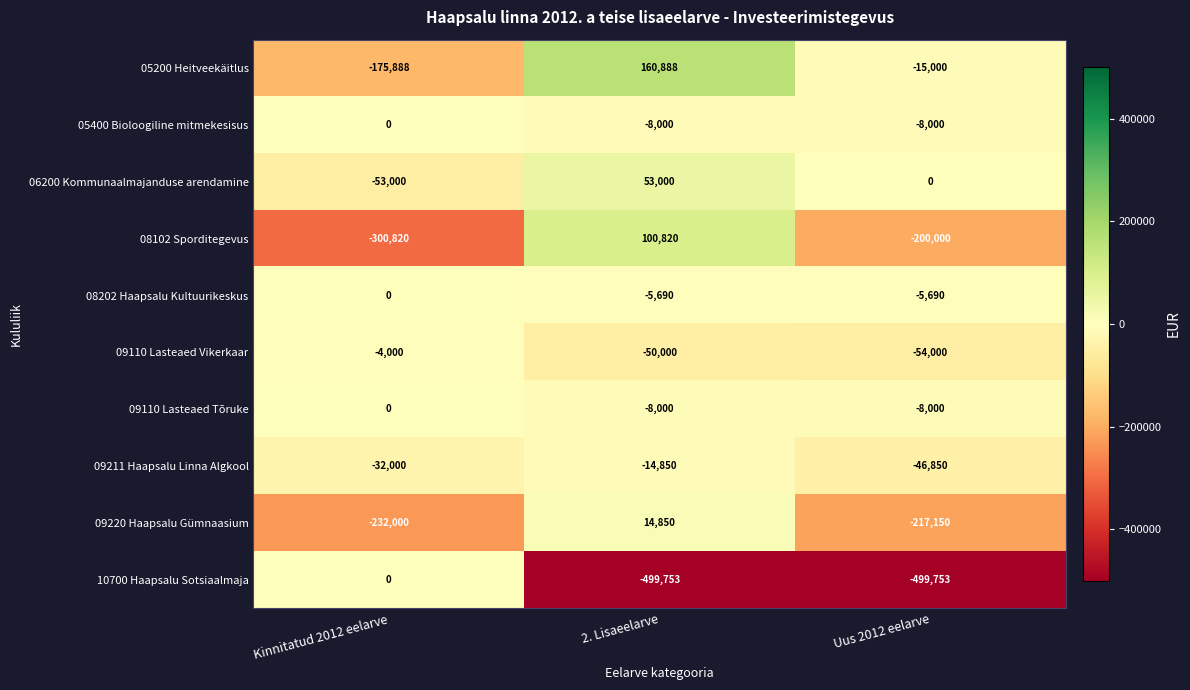

Count the number of categories in the chart.

3